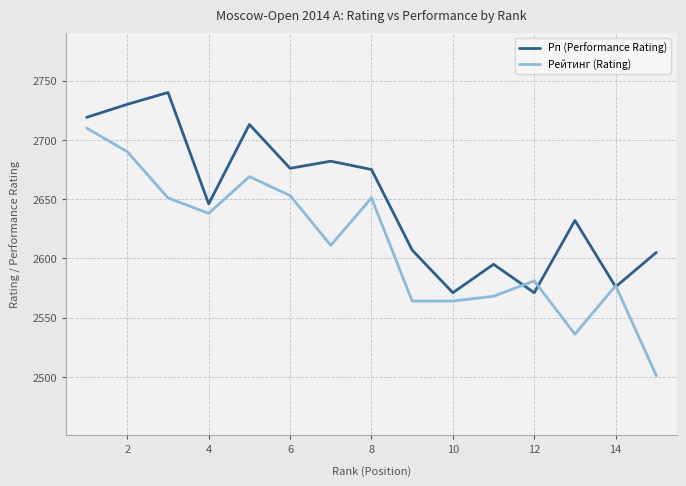

Which series has the largest range (max minus min)?

Рейтинг (Rating)